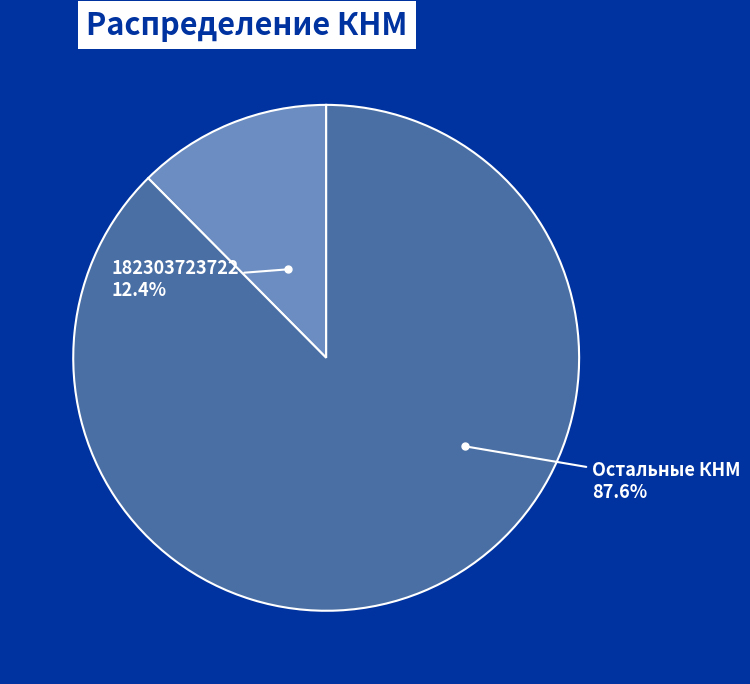

Which category has the biggest portion of the pie?

Остальные КНМ